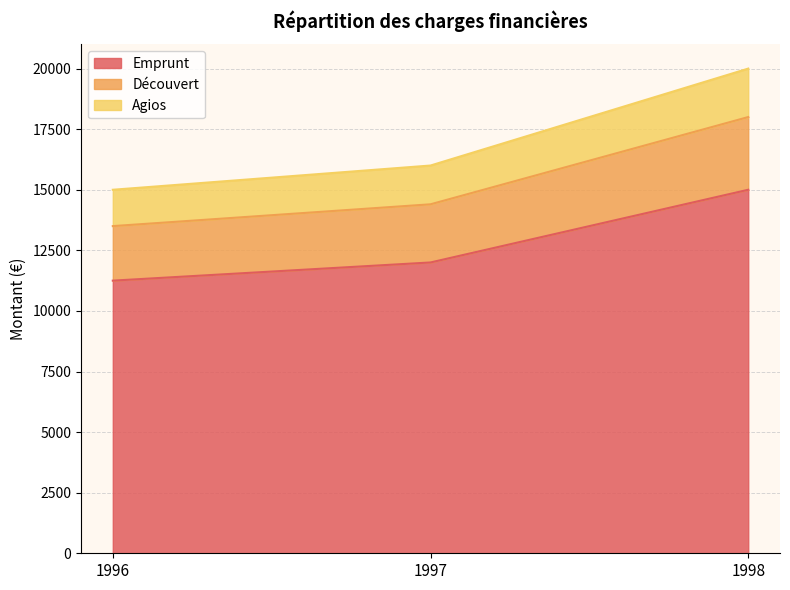

Count the Agios values in the range 15000 to 20000.

3